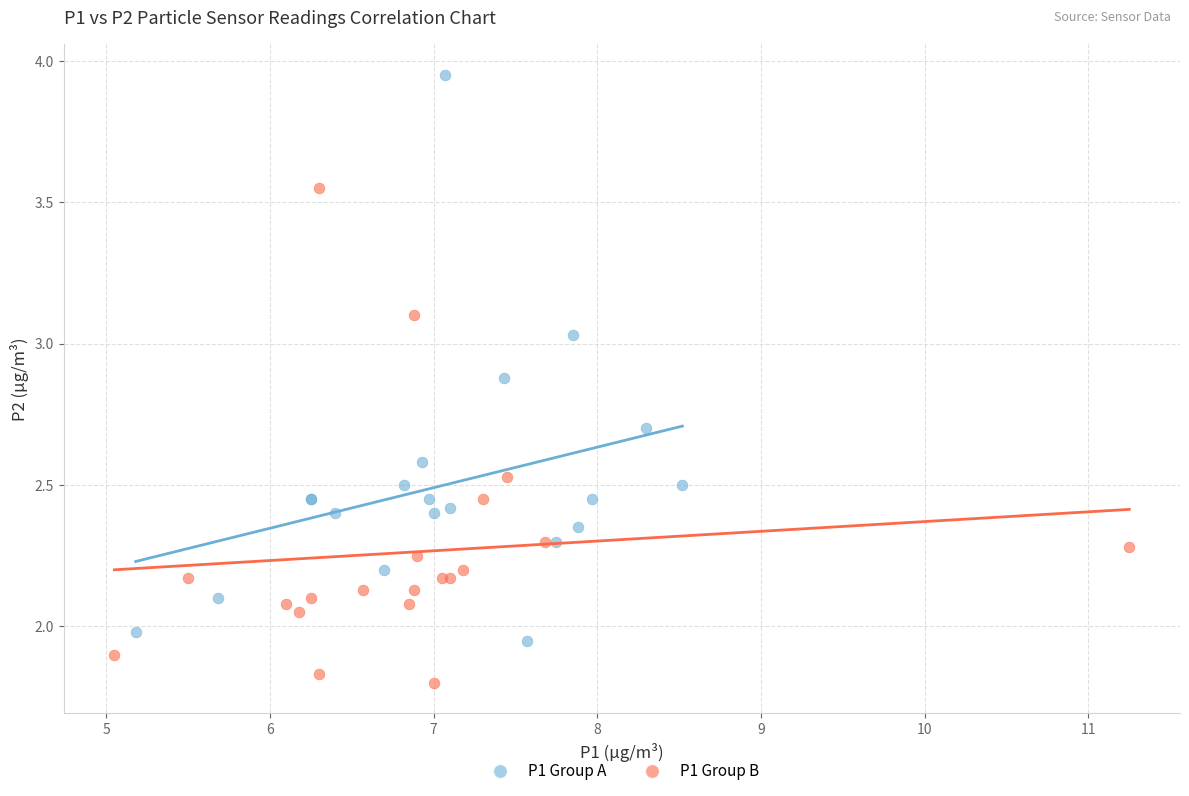

Which series has the widest spread of Y values?

P1 Group A